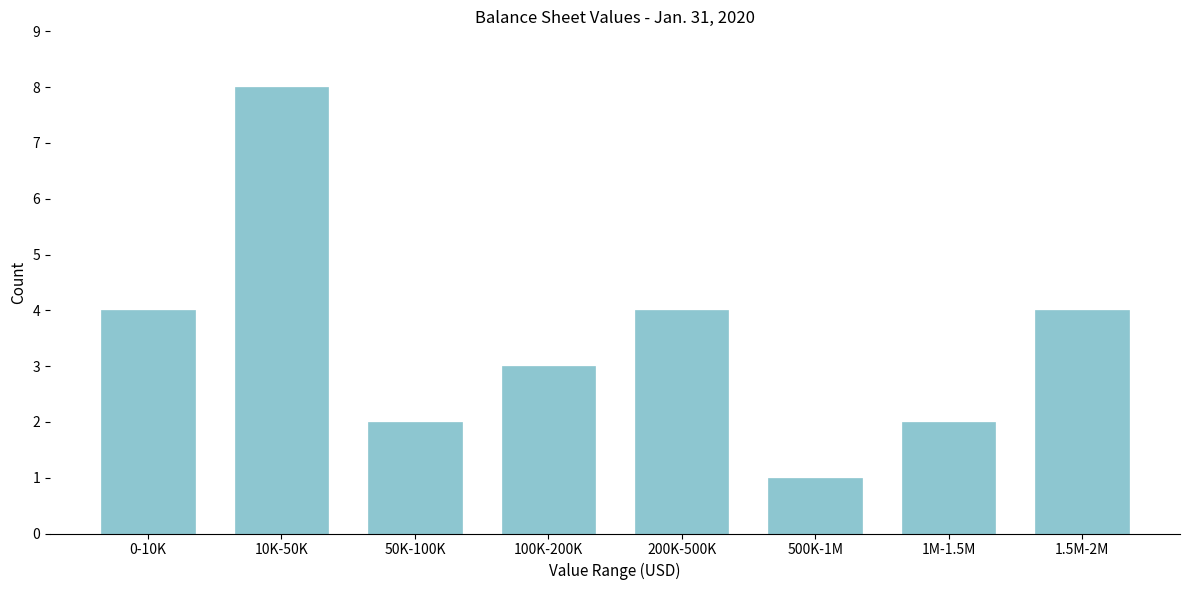

Reading left to right, extract all data points from this chart.

0-10K=4	10K-50K=8	50K-100K=2	100K-200K=3	200K-500K=4	500K-1M=1	1M-1.5M=2	1.5M-2M=4